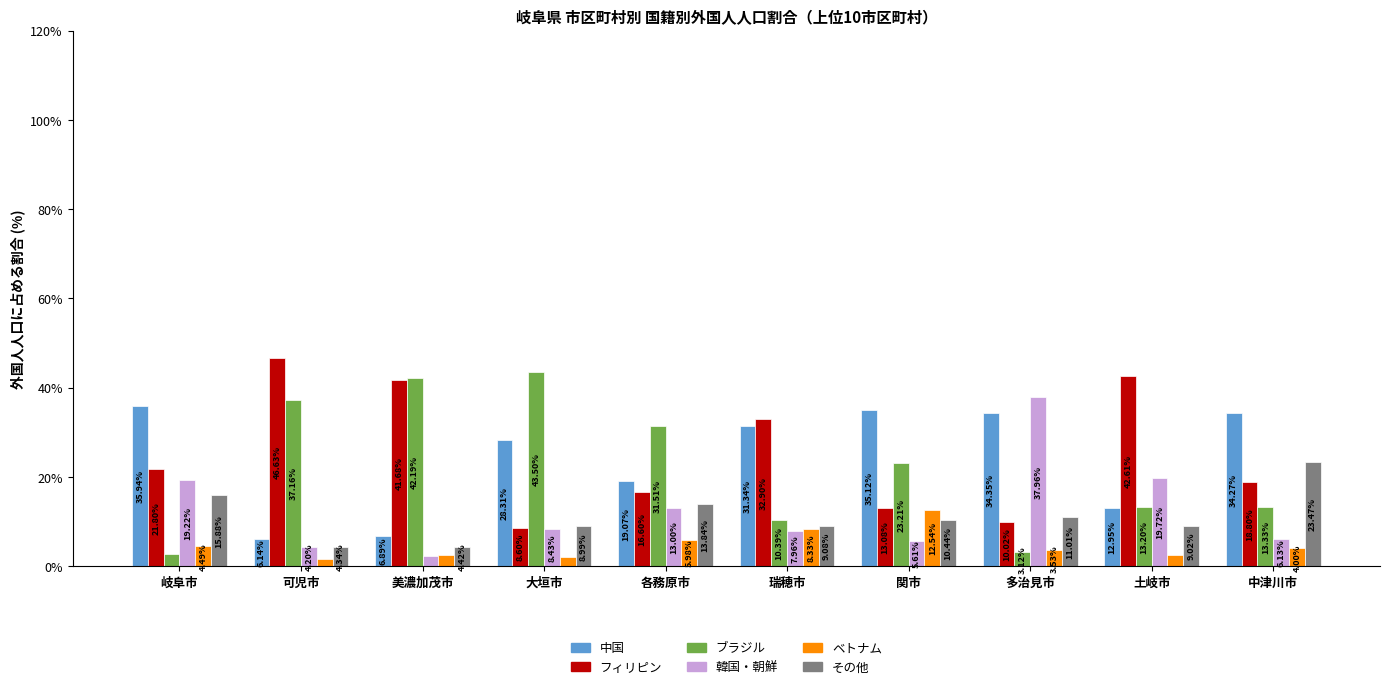

Which series has the largest range (max minus min)?

ブラジル